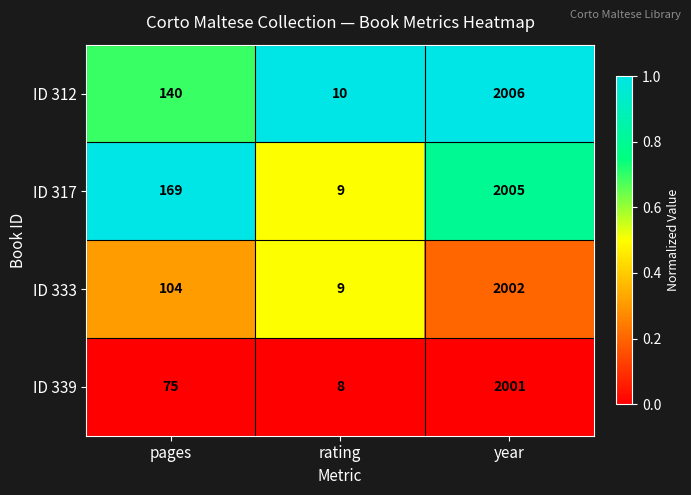

Which category has the highest value in the ID 312 series?

year